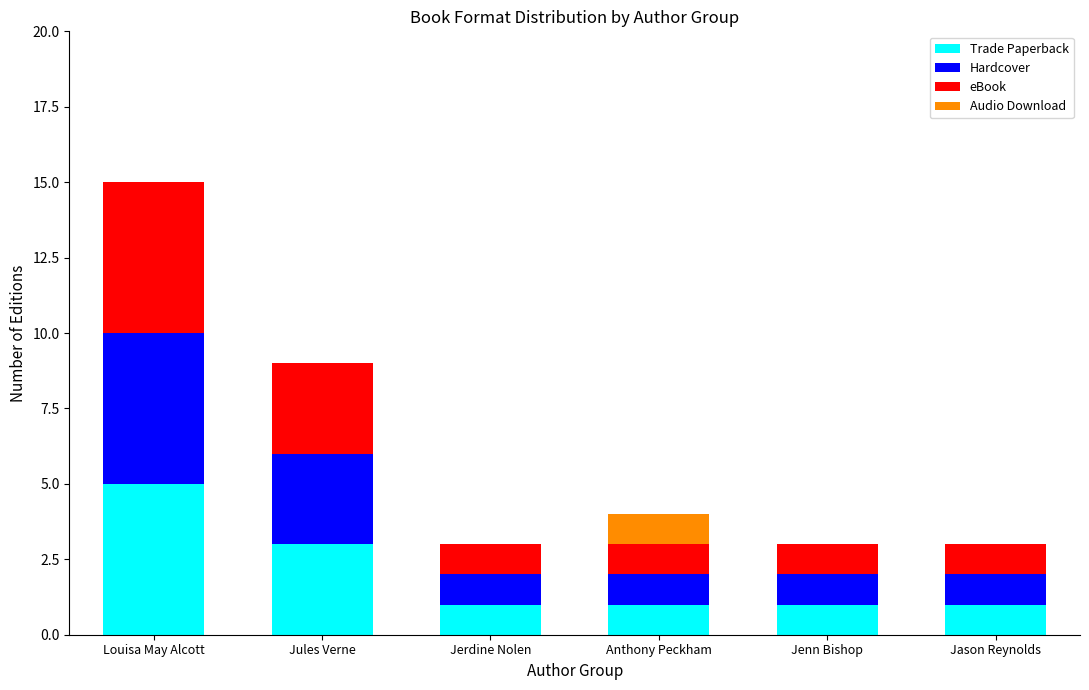

At which category is the sum across all series the highest?

Louisa May Alcott